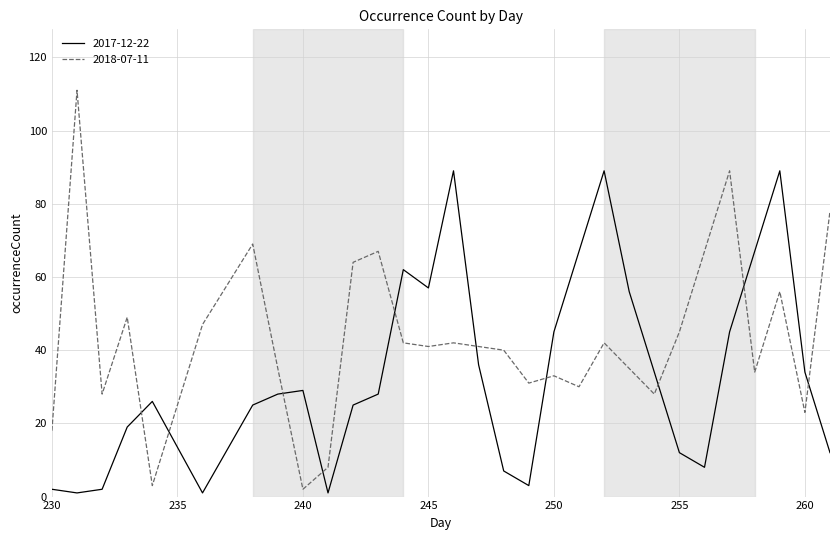

Which series ends up on top after the final intersection of 2017-12-22 and 2018-07-11?

2018-07-11